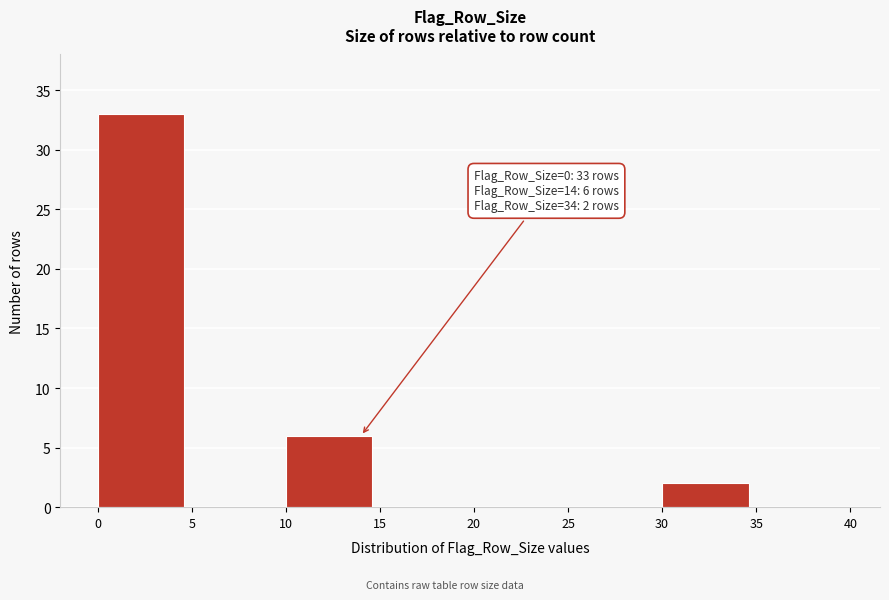

Reading right to left, transcribe all the data shown in this chart.

35=0	30=2	25=0	20=0	15=0	10=6	5=0	0=33